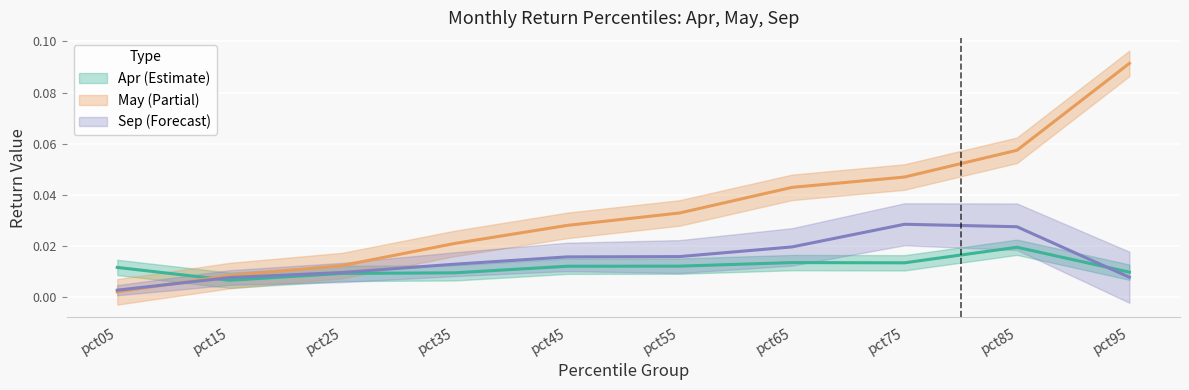

At which category does Apr reach its first local valley?

pct15